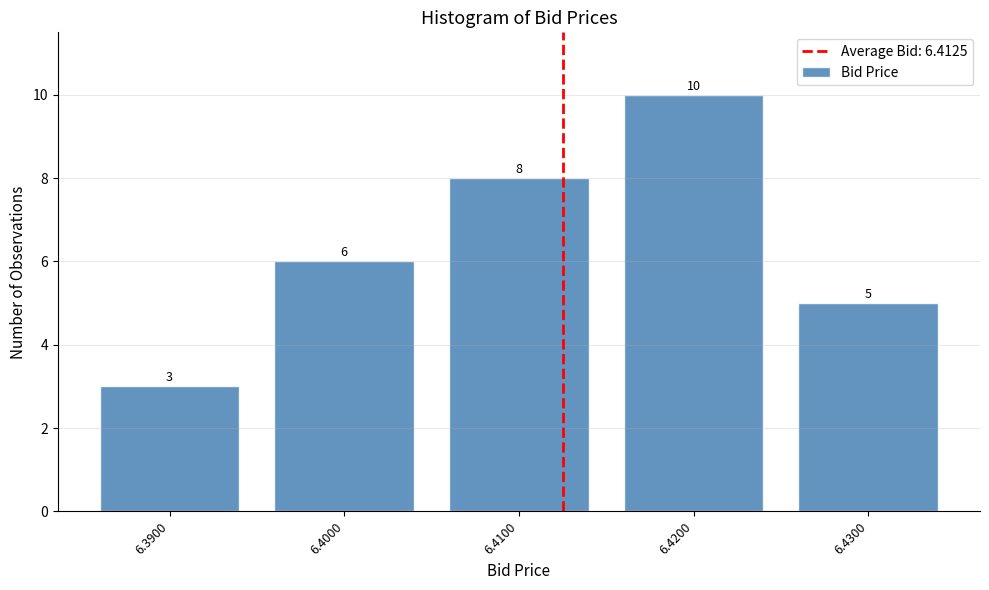

Reading left to right, what are all the values shown in this chart?

3	6	8	10	5